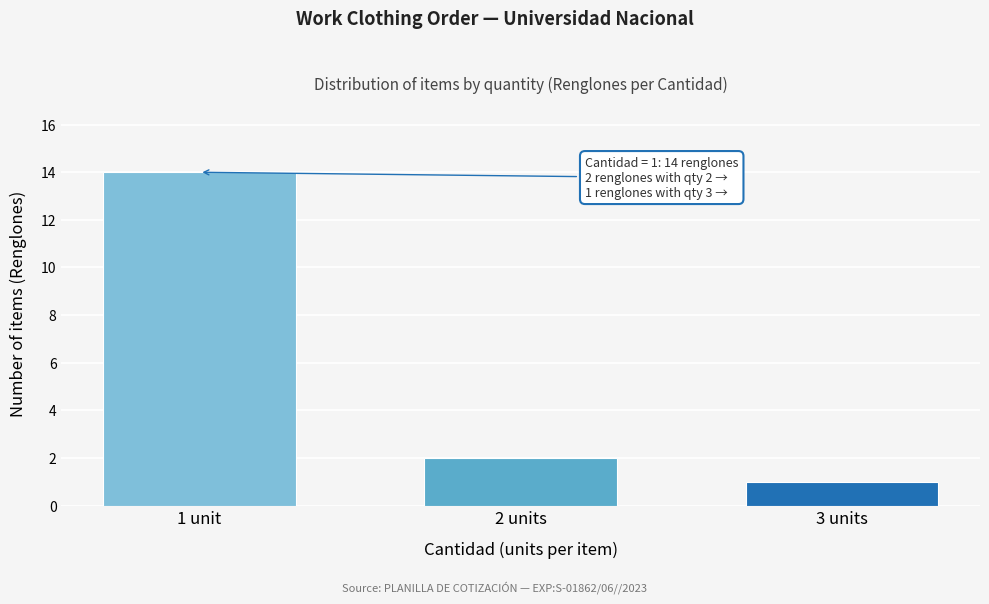

Reading left to right, extract all data points from this chart.

1 unit=14	2 units=2	3 units=1